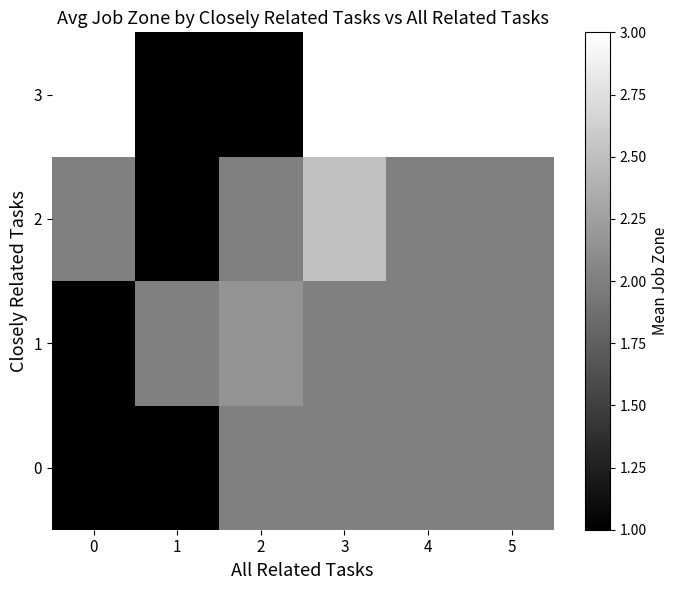

Rank the series by their average value, from highest to lowest.

1, 2, 3, 0